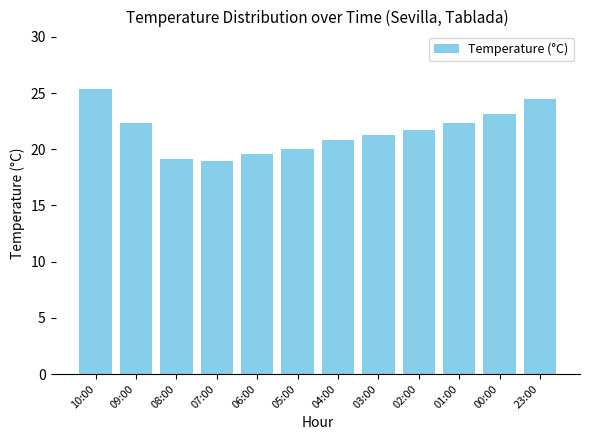

What is the maximum value shown in the chart?

25.4